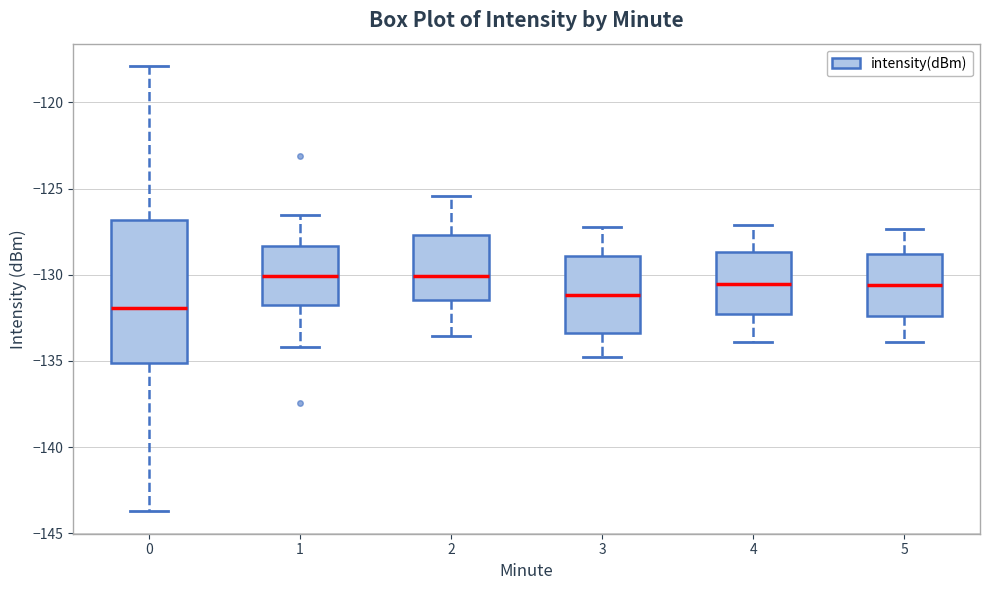

Reading left to right, read every box against the y-axis: the position of its median line, the range the box covers, and the ends of its whiskers. The values are not printed on the chart, so give them approximately, as read against the axis.

0: median -132.0, box -135.0 to -127.0, whiskers -143.5 to -118.0
1: median -130.0, box -131.5 to -128.5, whiskers -134.0 to -126.5
2: median -130.0, box -131.5 to -127.5, whiskers -133.5 to -125.5
3: median -131.0, box -133.5 to -129.0, whiskers -135.0 to -127.0
4: median -130.5, box -132.5 to -128.5, whiskers -134.0 to -127.0
5: median -130.5, box -132.5 to -129.0, whiskers -134.0 to -127.5